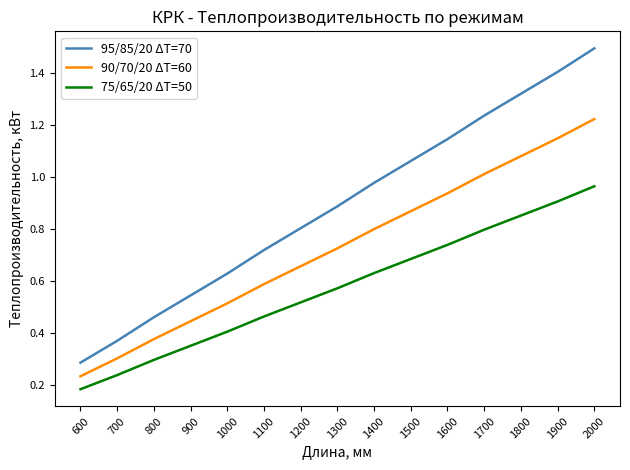

What is the difference between the maximum and minimum values in the 75/65/20 ΔT=50 series?

0.8